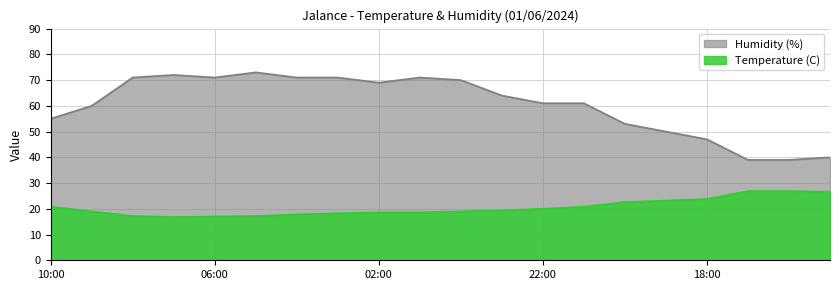

Rank the series by their average value, from highest to lowest.

Humidity (%), Temperature (C)